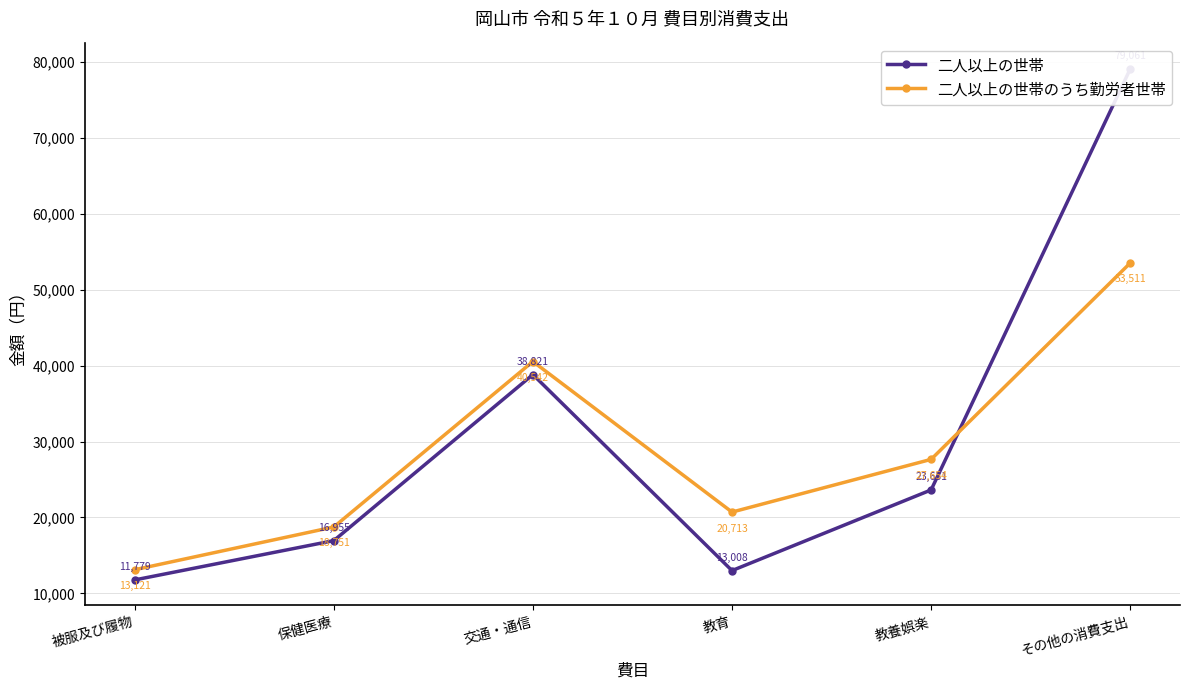

What is the label of the 3rd point from the right?

教育